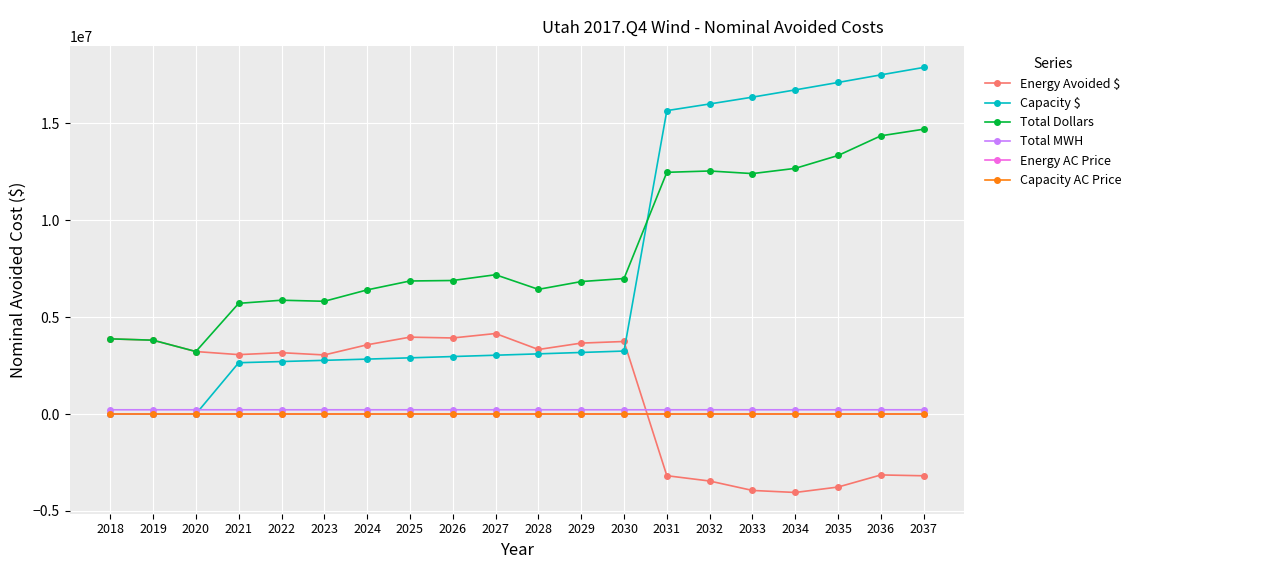

How many positive values does the Energy Avoided $ series have?

13